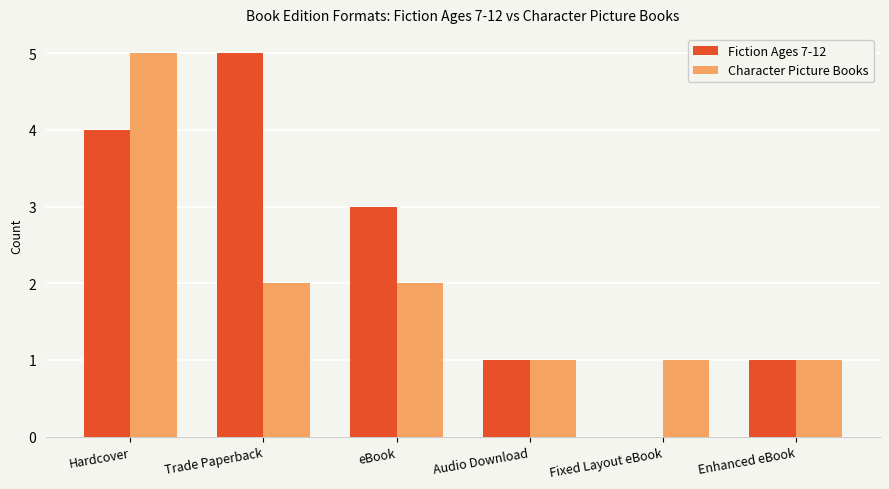

What is the sum of the Character Picture Books values at Enhanced eBook and Hardcover?

6